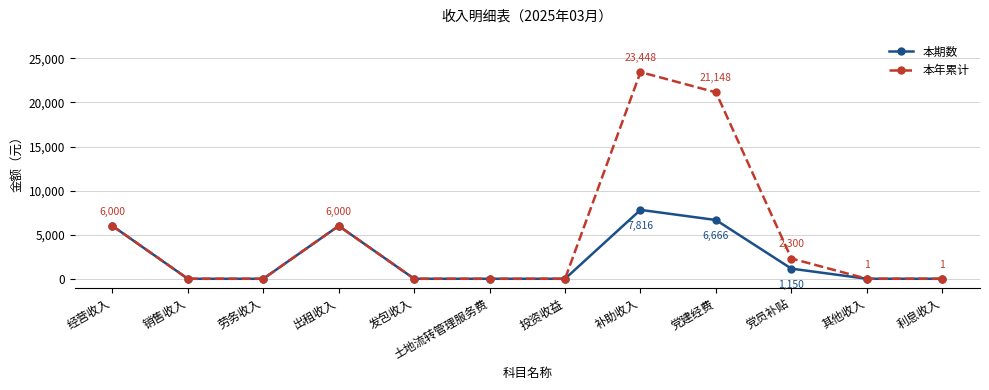

True or false: 本年累计 has more than 1 interior local peaks.

True